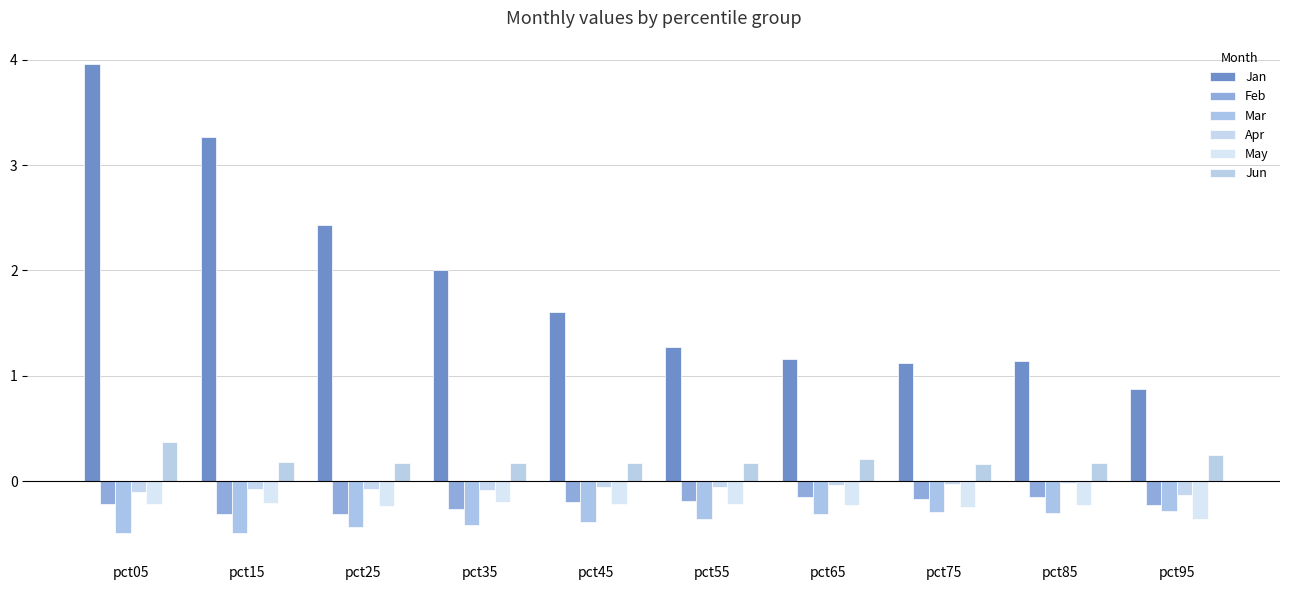

What is the value of the Feb bar at the 1st from the left?

-0.2